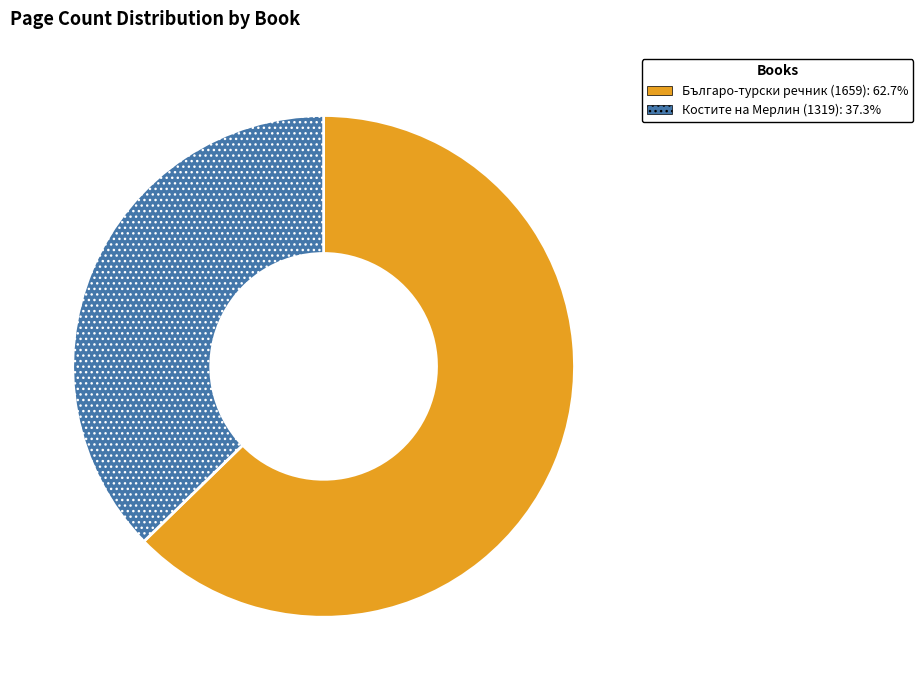

Approximately how many times larger is the value at Костите на Мерлин (1319) compared to Българо-турски речник (1659)?

0.6